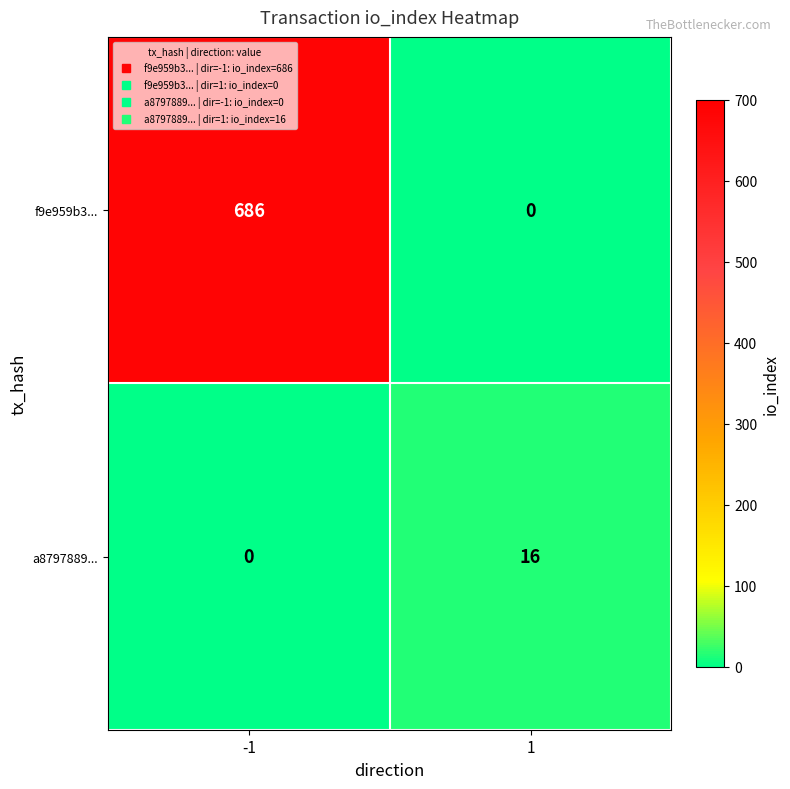

Which series has the widest spread of values?

f9e959b3...